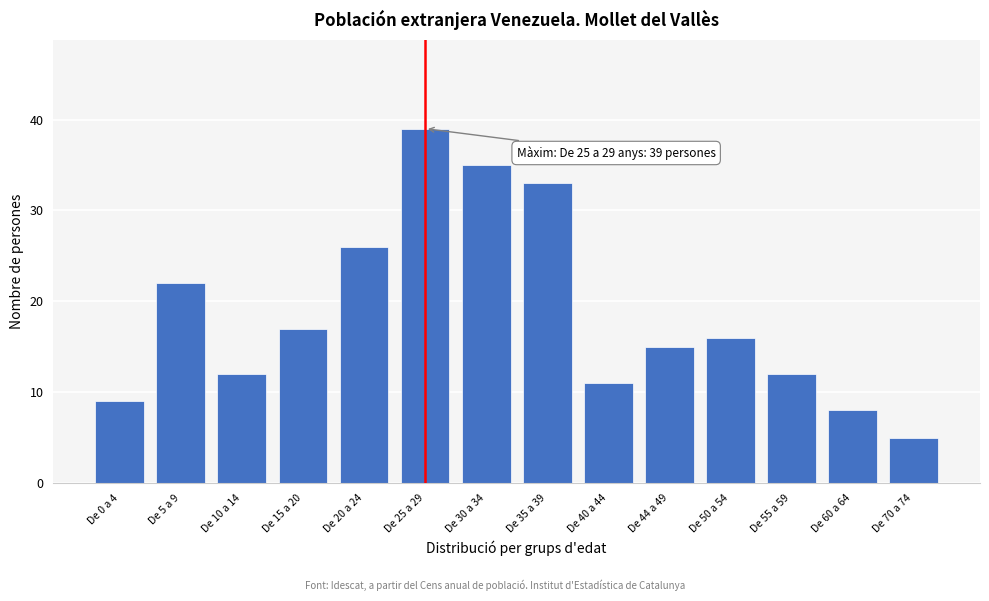

Reading right to left, extract all data points from this chart.

5	8	12	16	15	11	33	35	39	26	17	12	22	9